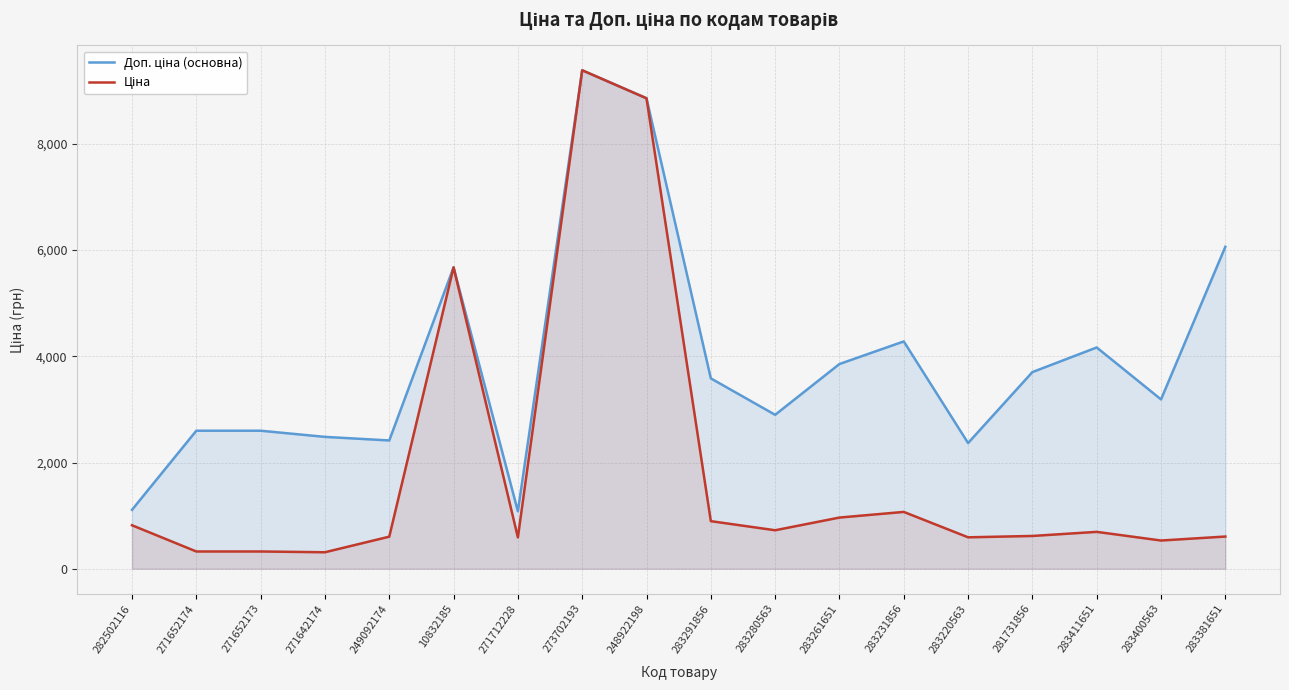

What is the total value across all series at 283381651?

6667.3